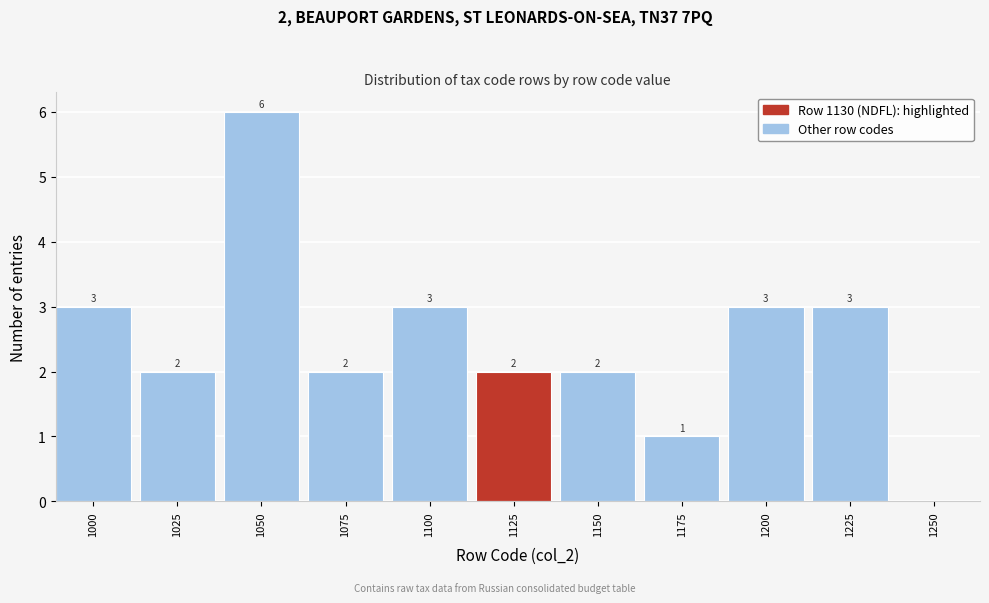

Reading left to right, what are all the values shown in this chart?

1000=3	1025=2	1050=6	1075=2	1100=3	1125=2	1150=2	1175=1	1200=3	1225=3	1250=0